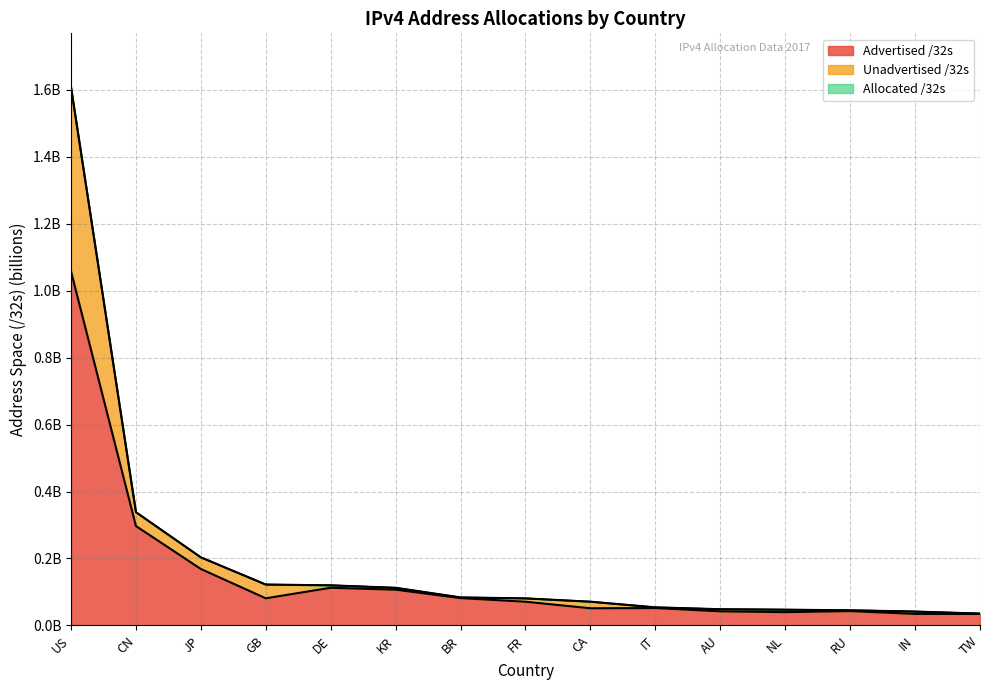

How many lines are shown in the chart?

3